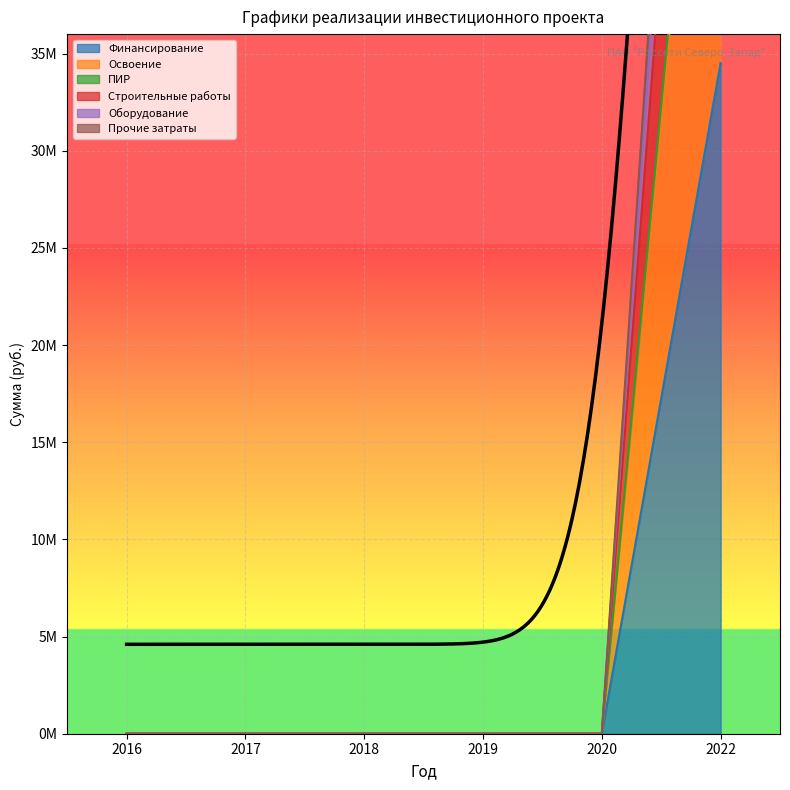

True or false: Прочие затраты has more than 2 interior local peaks.

False